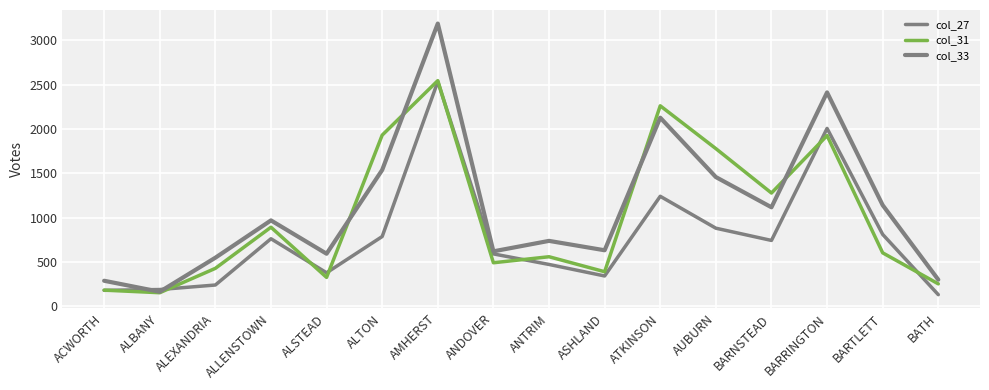

What is the smallest value displayed?

131